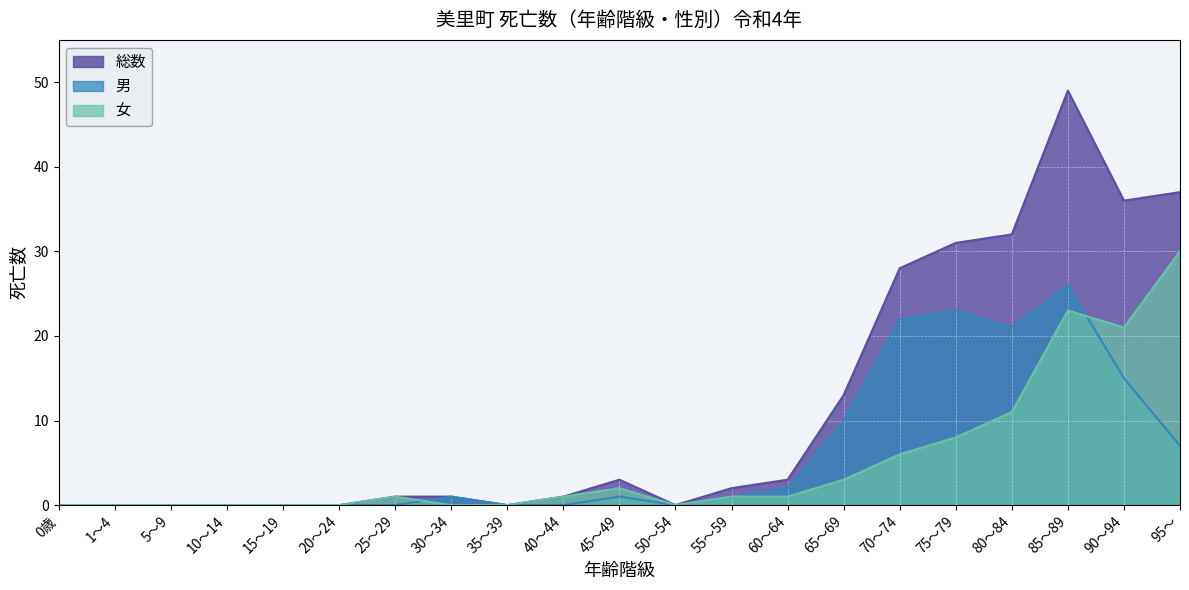

The value of 総数 at 1～4 is 0. True or false?

True